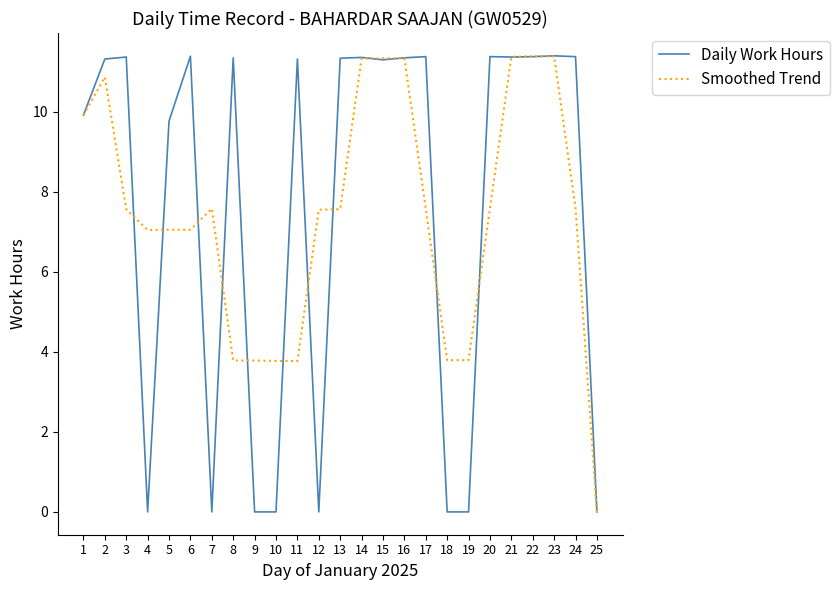

The value of Daily Work Hours at 5 is 17.4. True or false?

False